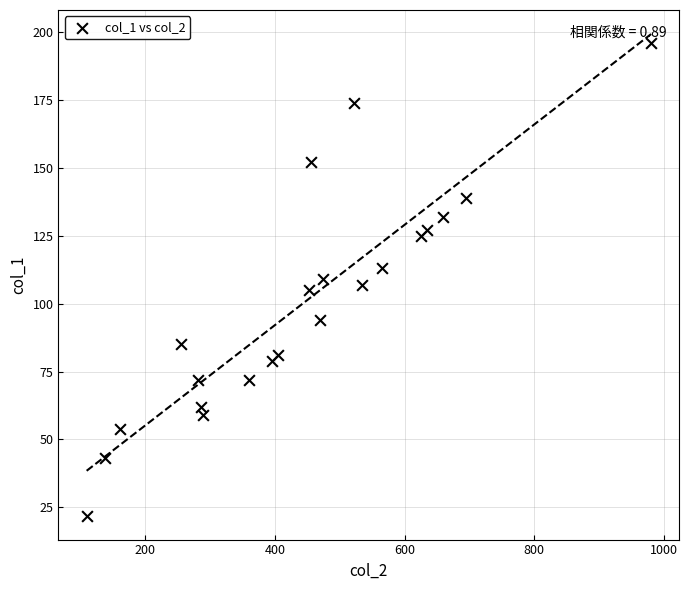

What is the range of Y values (max minus min)?

174